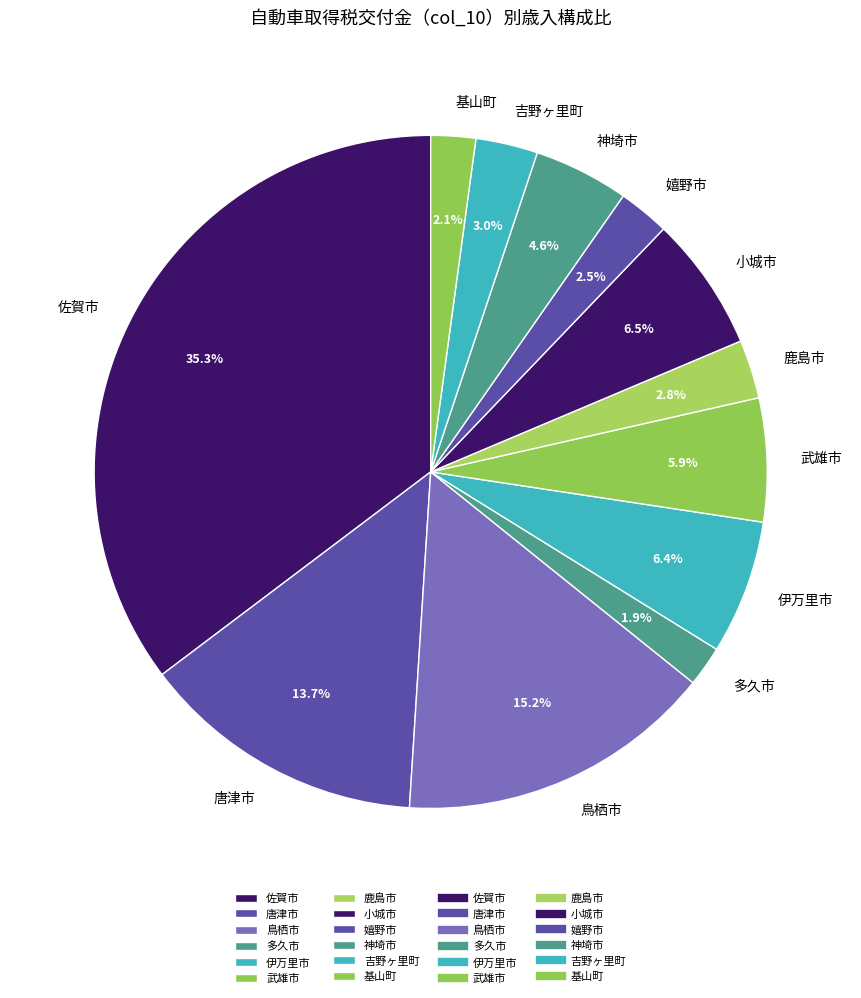

To the nearest percent, what is the average slice percentage?

8%